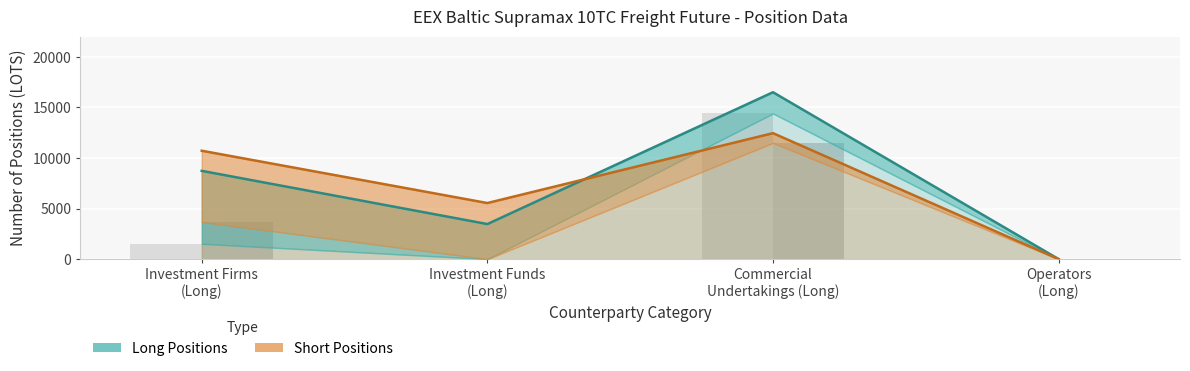

At how many categories does at least one series exceed 8669?

2